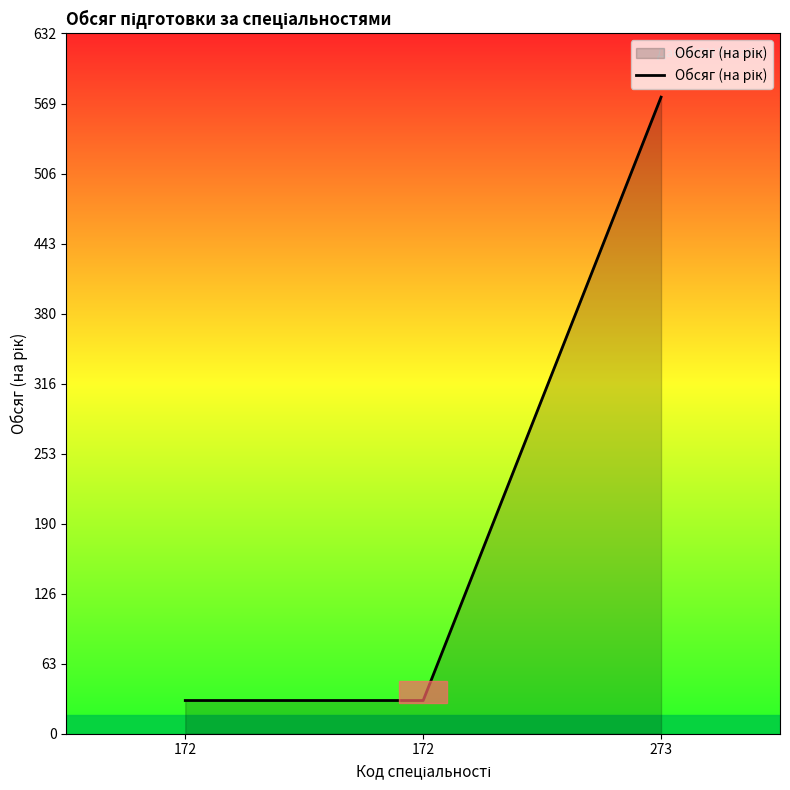

What is the difference between the values at 273 and 172?

545